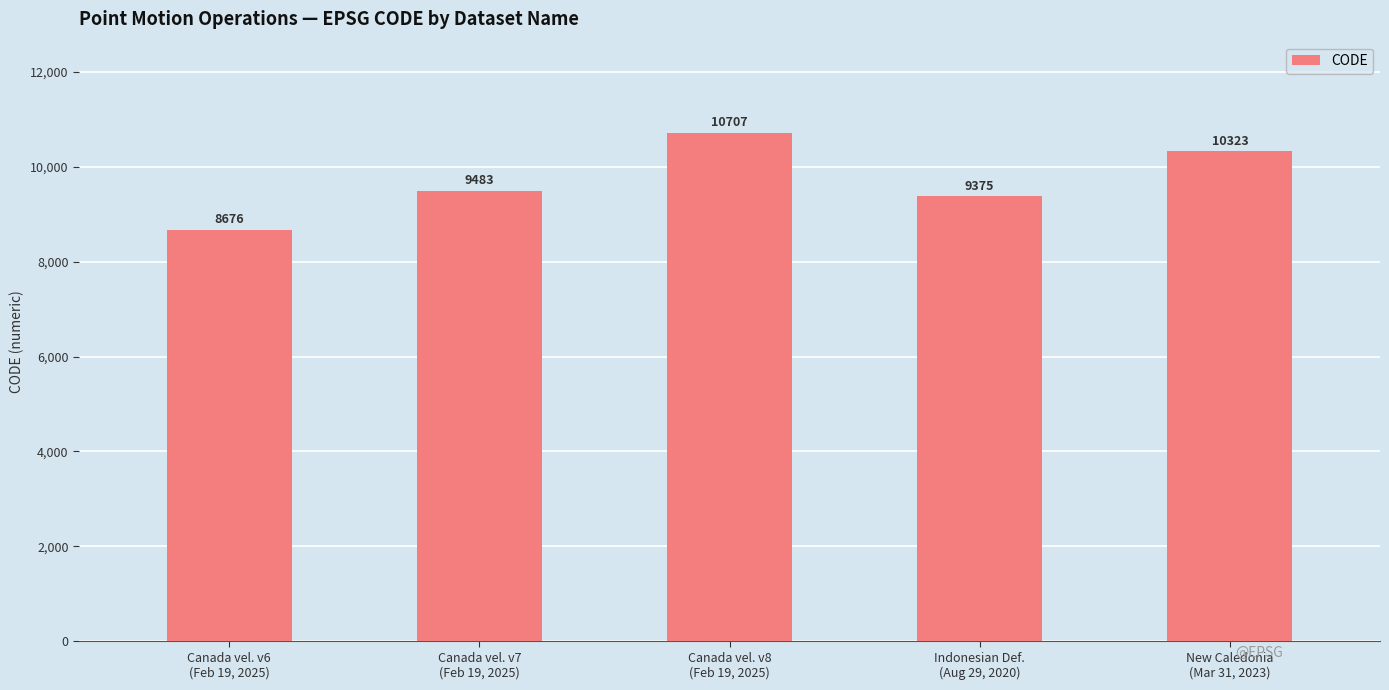

Rank the categories by value from highest to lowest.

Canada vel. v8
(Feb 19, 2025), New Caledonia
(Mar 31, 2023), Canada vel. v7
(Feb 19, 2025), Indonesian Def.
(Aug 29, 2020), Canada vel. v6
(Feb 19, 2025)